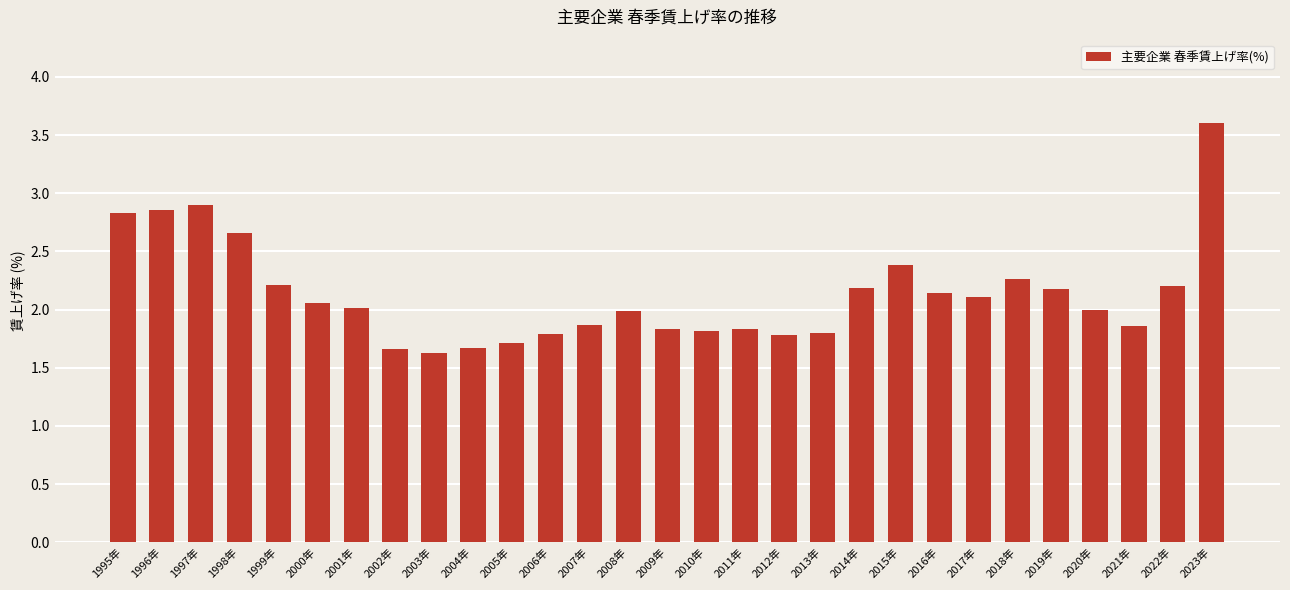

Is it true that the value at 2015年 is 4.2?

False